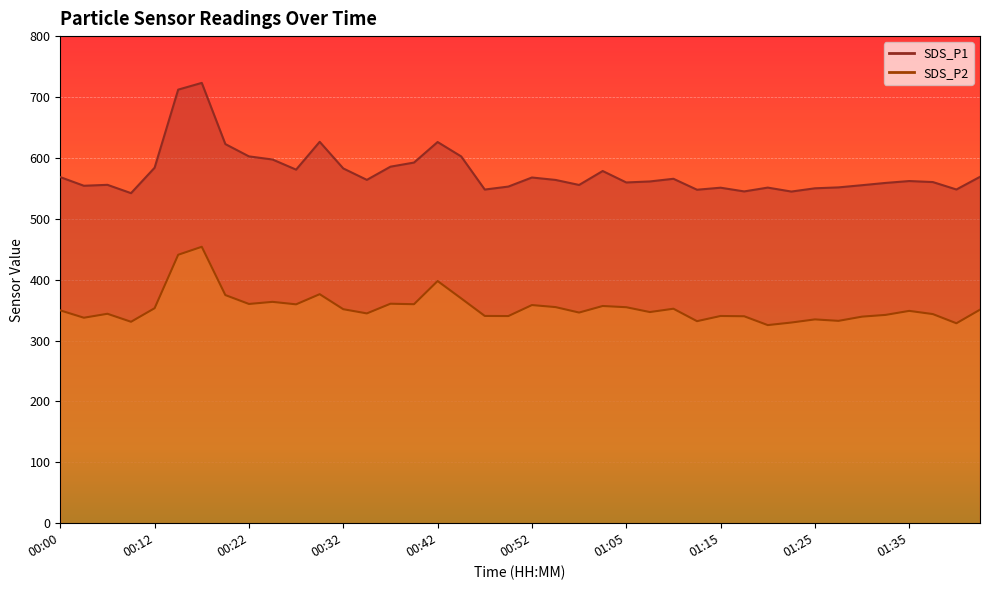

What is the maximum value for SDS_P1?

723.2